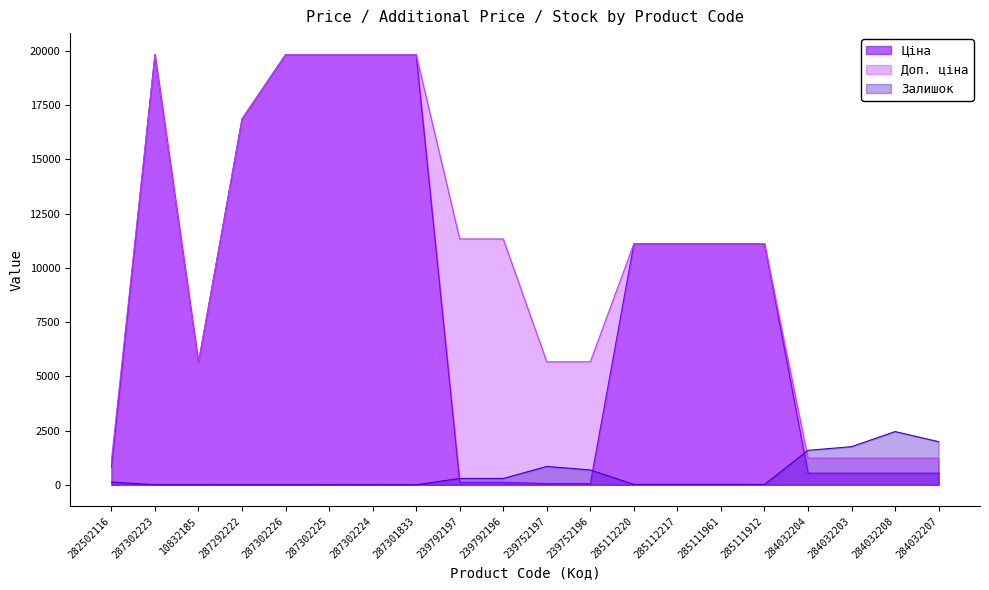

What value does the Доп. ціна series have at 10832185?

5636.0